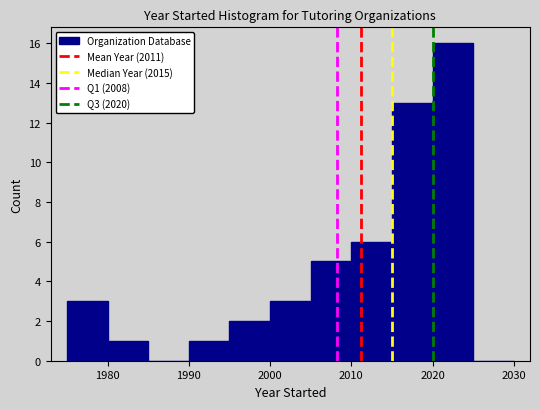

Over which range of the x-axis is the bar tallest?

2020 to 2025